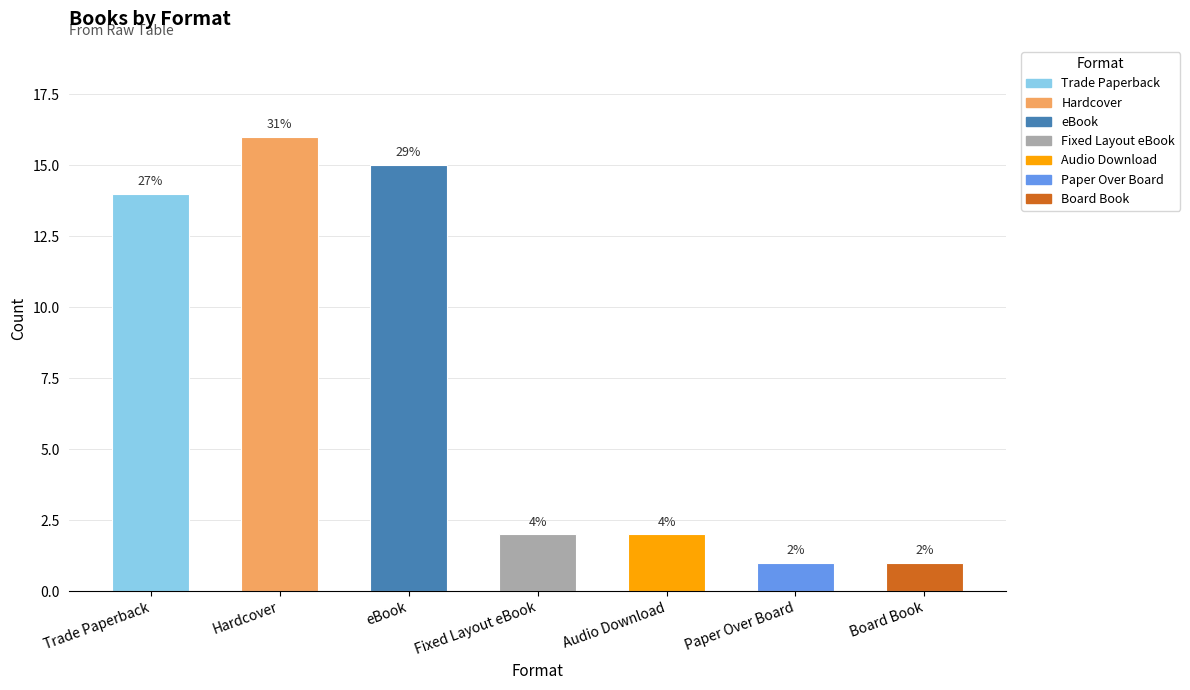

Is it true that the value at Trade Paperback is 14?

True